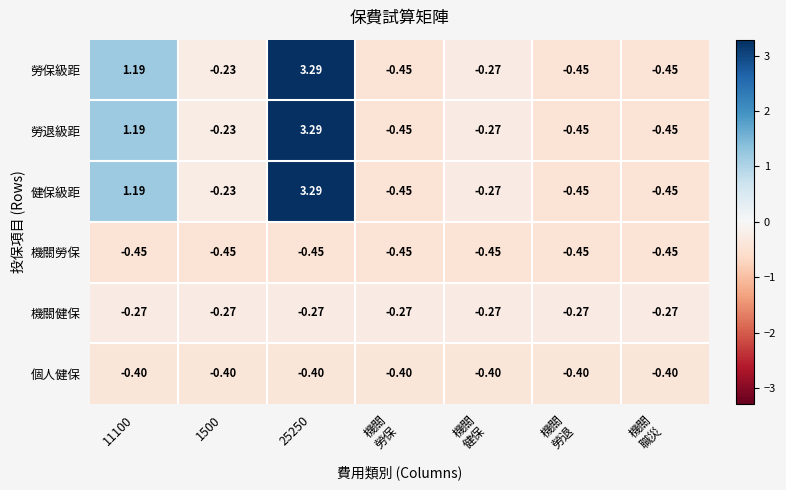

Is the value of 機關勞保 at 11100 greater than the value of 勞保級距 at 11100?

No